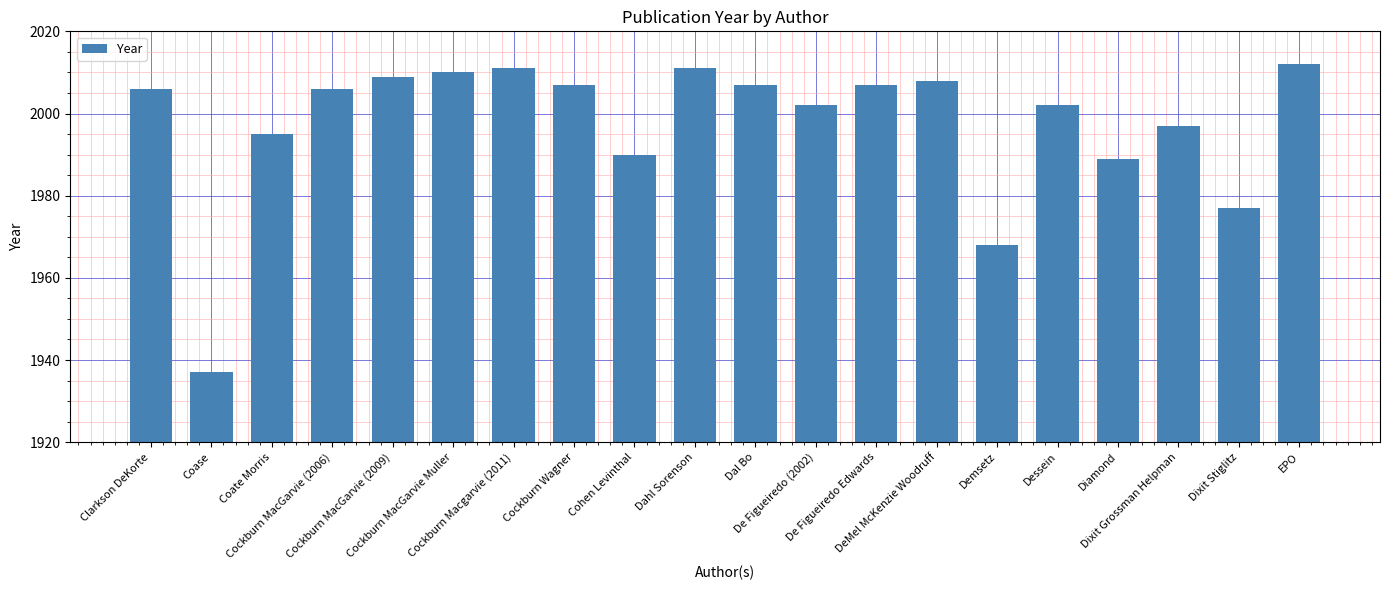

What is the ratio of the value at Coate Morris to the value at Cohen Levinthal?

1.0